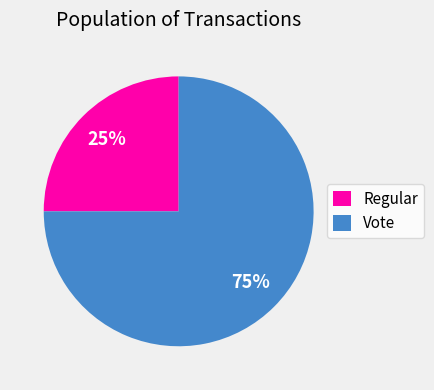

What is the ratio of the value at Regular to the value at Vote?

0.3